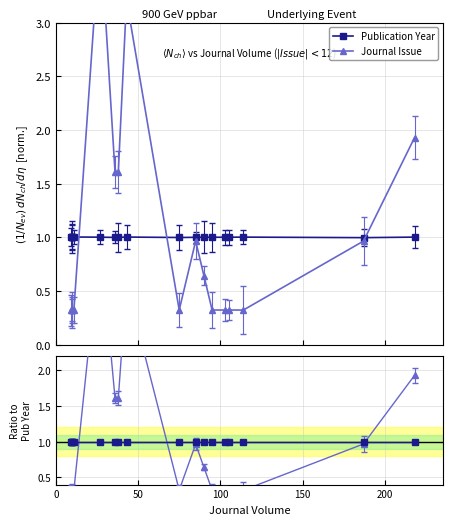

What is the sum of all Journal Issue values?

18.0